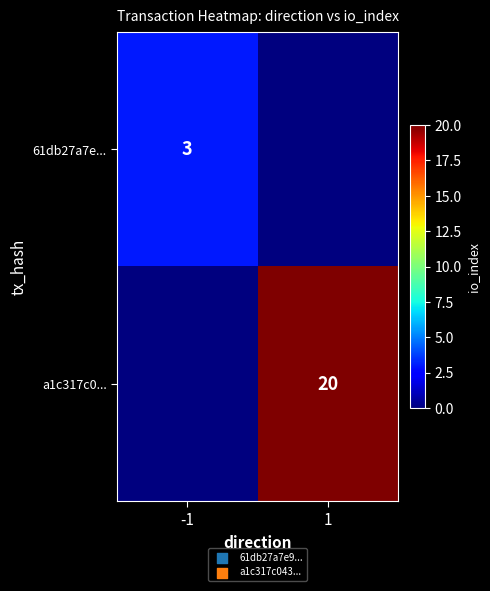

Is it true that a1c317c0... equals 20 at 1?

True